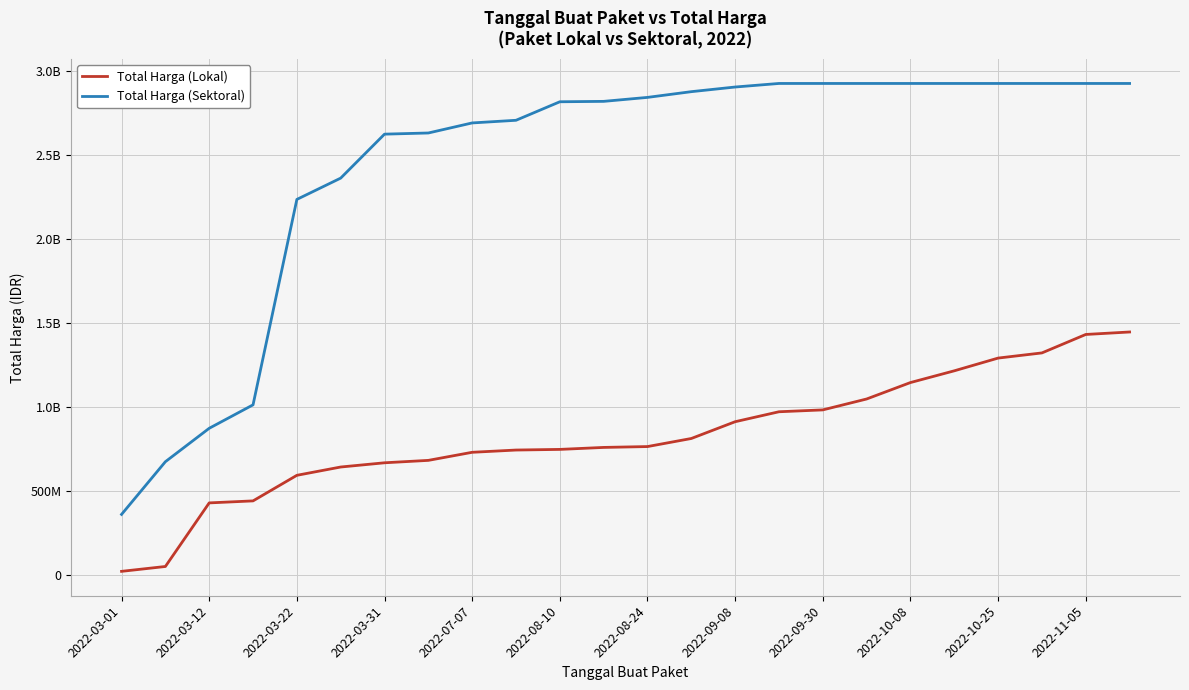

What are all the series names shown in the legend?

Total Harga (Lokal), Total Harga (Sektoral)